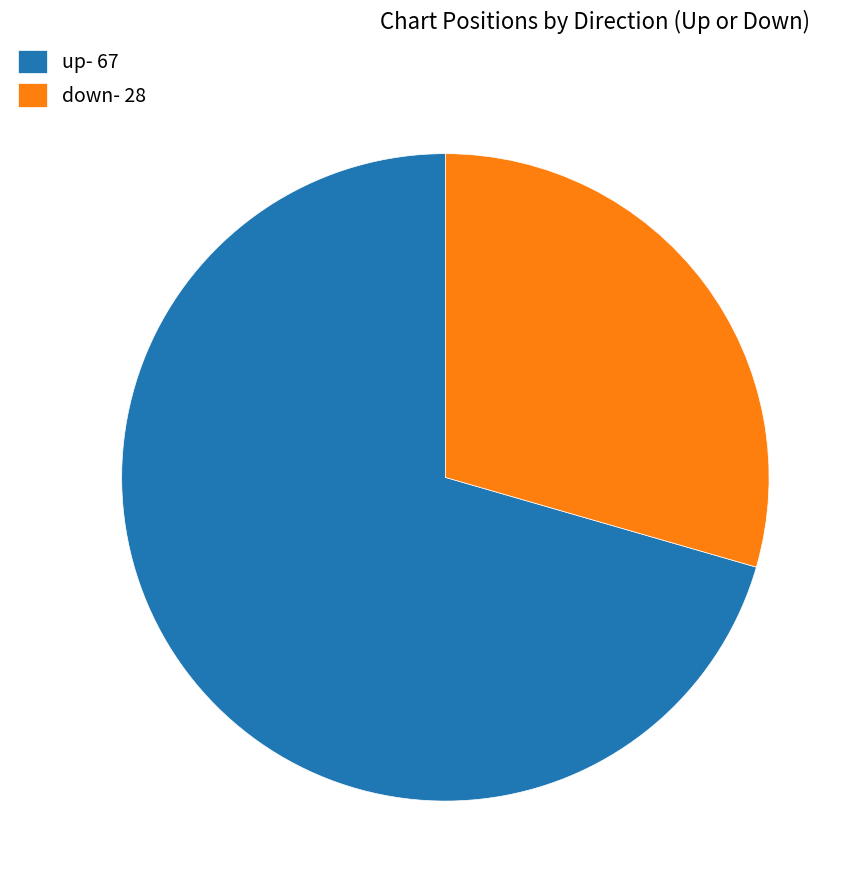

Combined, do up and down account for over 50%?

Yes